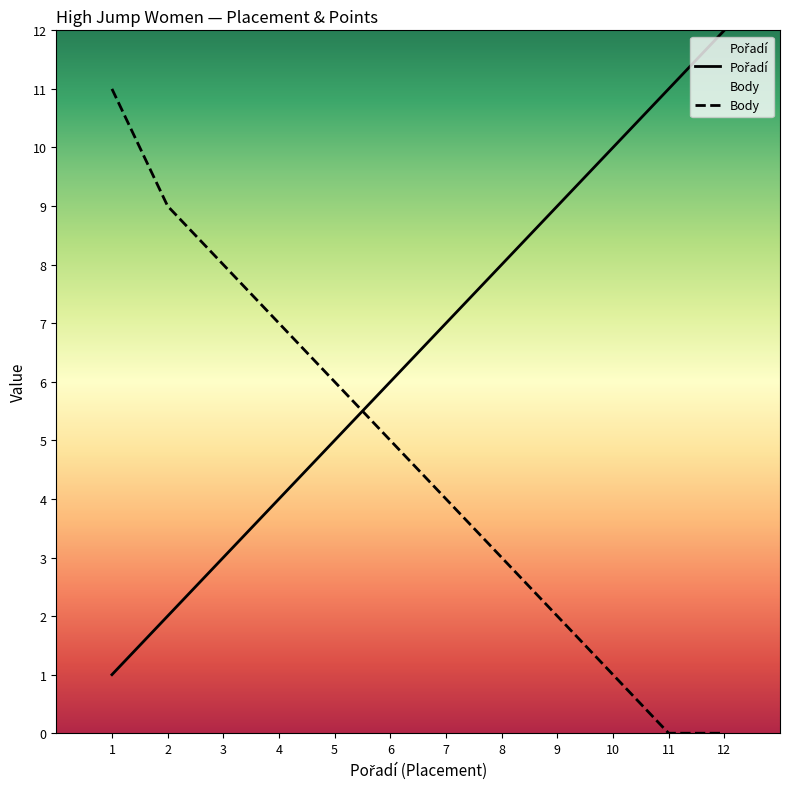

List the series in order of their peak value, highest first.

Pořadí, Body